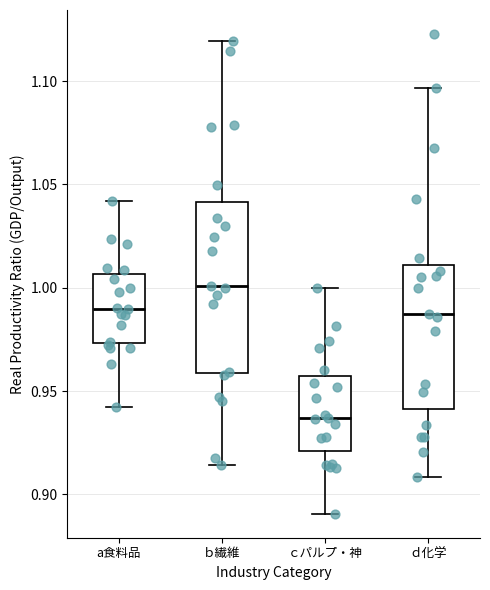

Reading left to right, read every box against the y-axis: the position of its median line, the range the box covers, and the ends of its whiskers. The values are not printed on the chart, so give them approximately, as read against the axis.

a食料品: median 0.990, box 0.975 to 1.005, whiskers 0.940 to 1.040
ｂ繊維: median 1.000, box 0.960 to 1.040, whiskers 0.915 to 1.120
ｃパルプ・神: median 0.935, box 0.920 to 0.955, whiskers 0.890 to 1.000
ｄ化学: median 0.985, box 0.940 to 1.010, whiskers 0.910 to 1.095